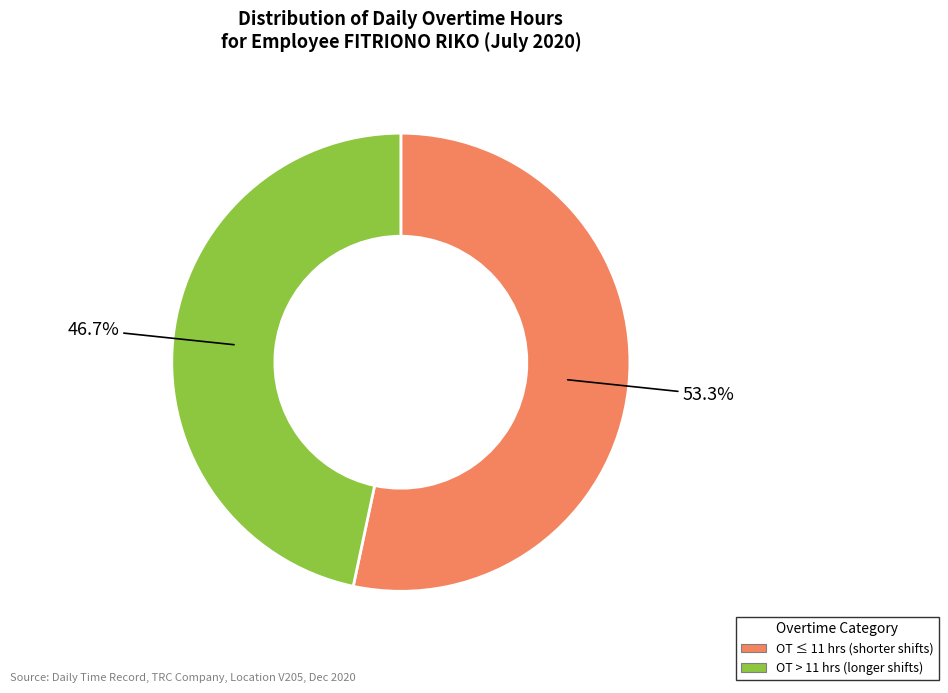

How many slices are in this pie chart?

2